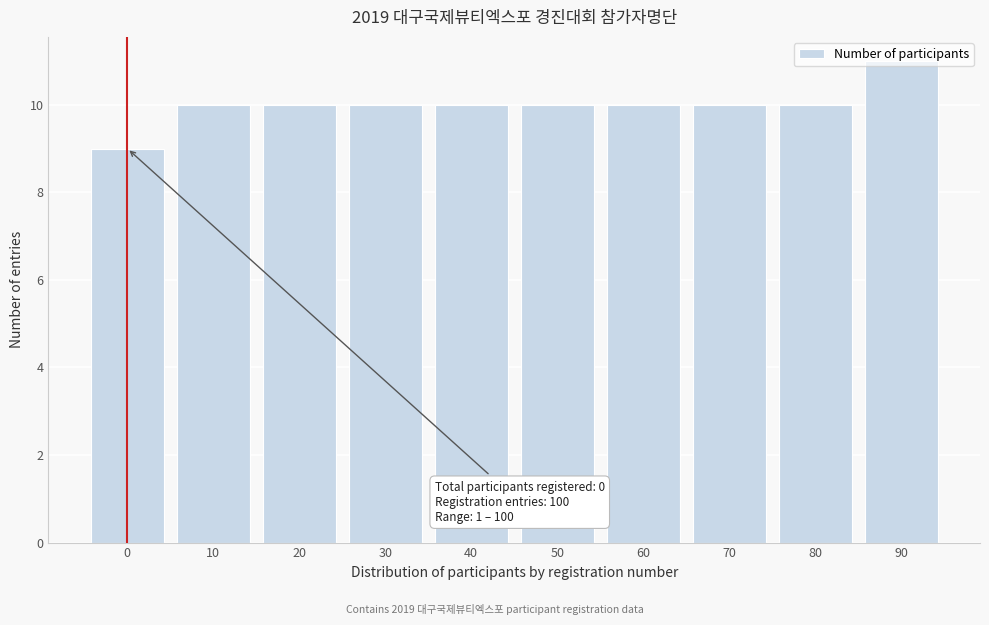

What value does the data have at 60?

10